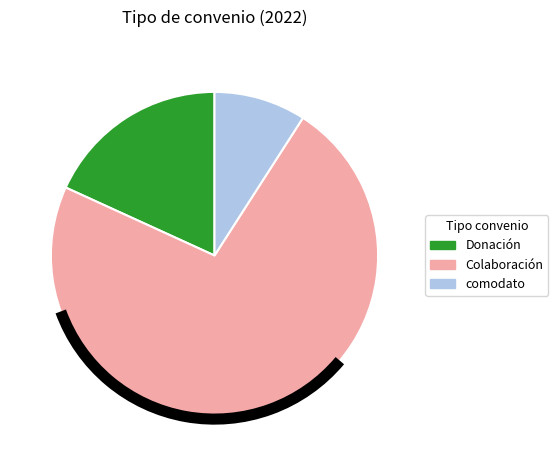

Rank the categories by value from highest to lowest.

Colaboración, Donación, comodato